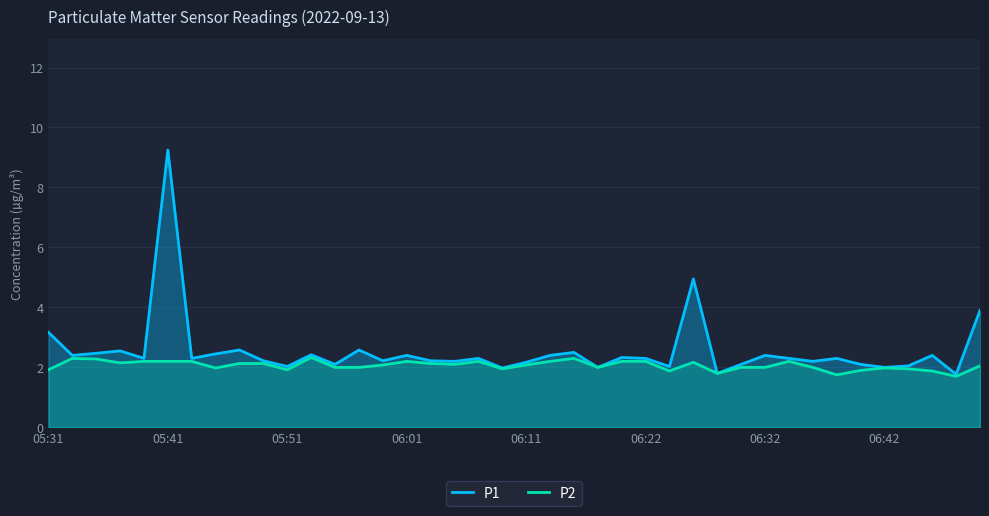

Which series has the largest range (max minus min)?

P1